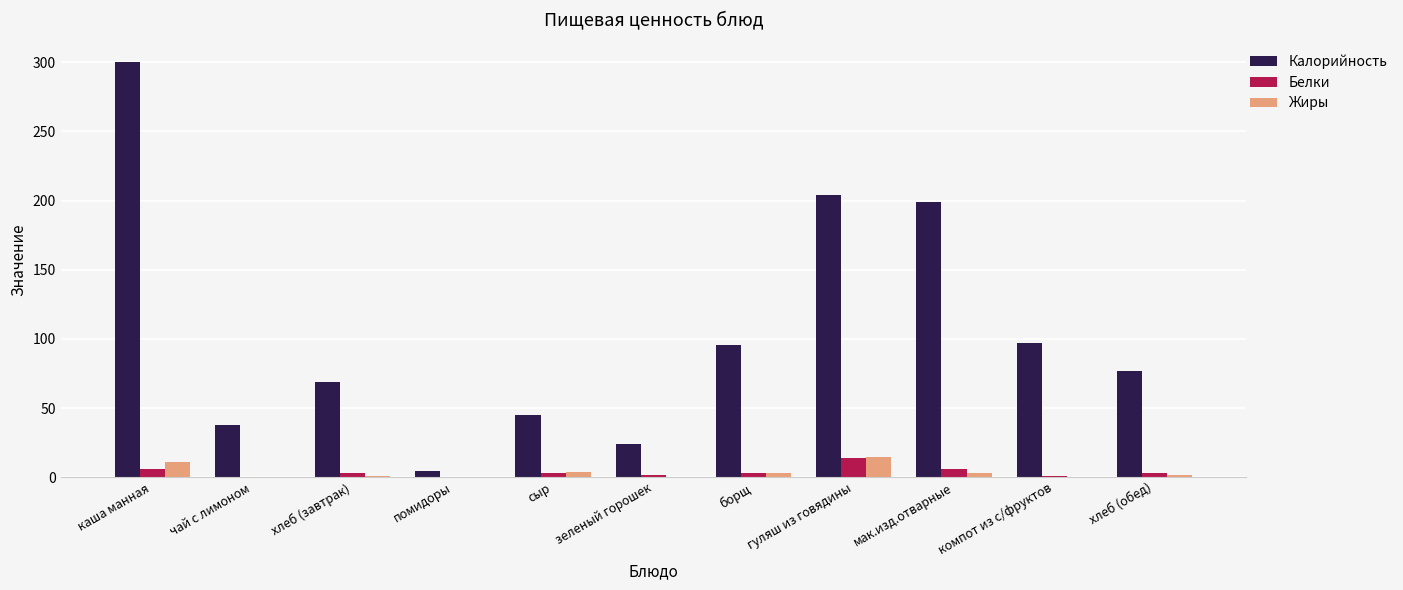

At which category does the chart reach its peak across all series?

каша манная